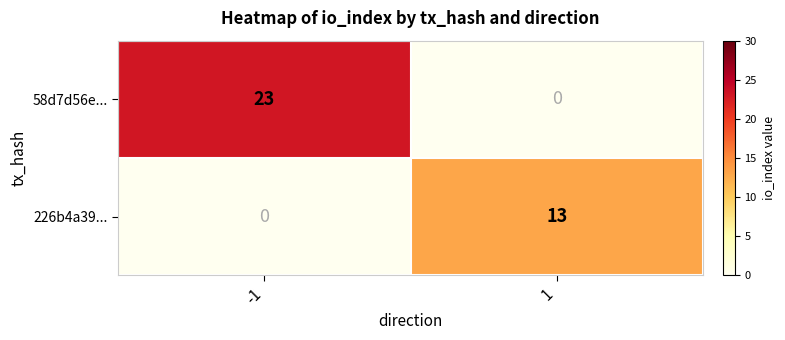

Reading right to left, what are all the values shown in this chart?

58d7d56e...: 0	23
226b4a39...: 13	0